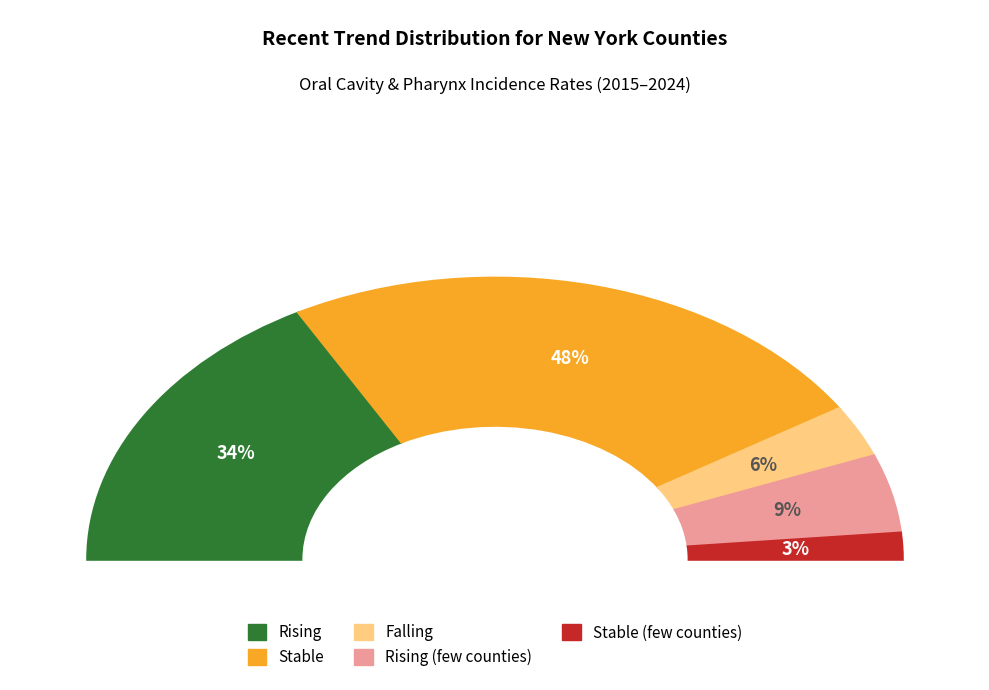

To the nearest percent, what is the average slice percentage?

20%